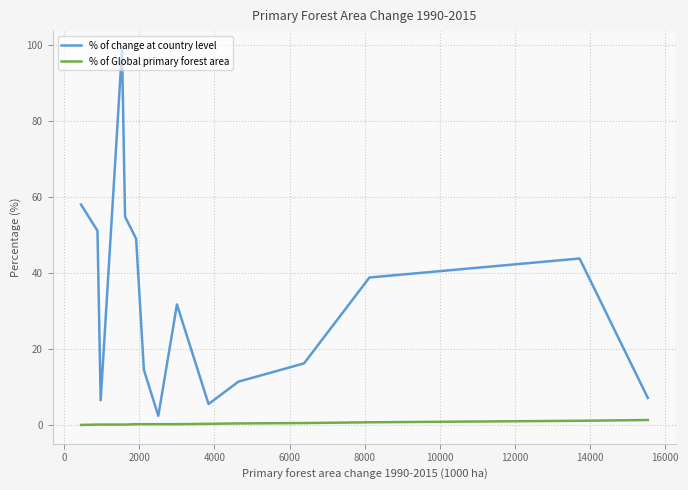

What is the difference between the maximum and minimum values in the % of change at country level series?

96.3